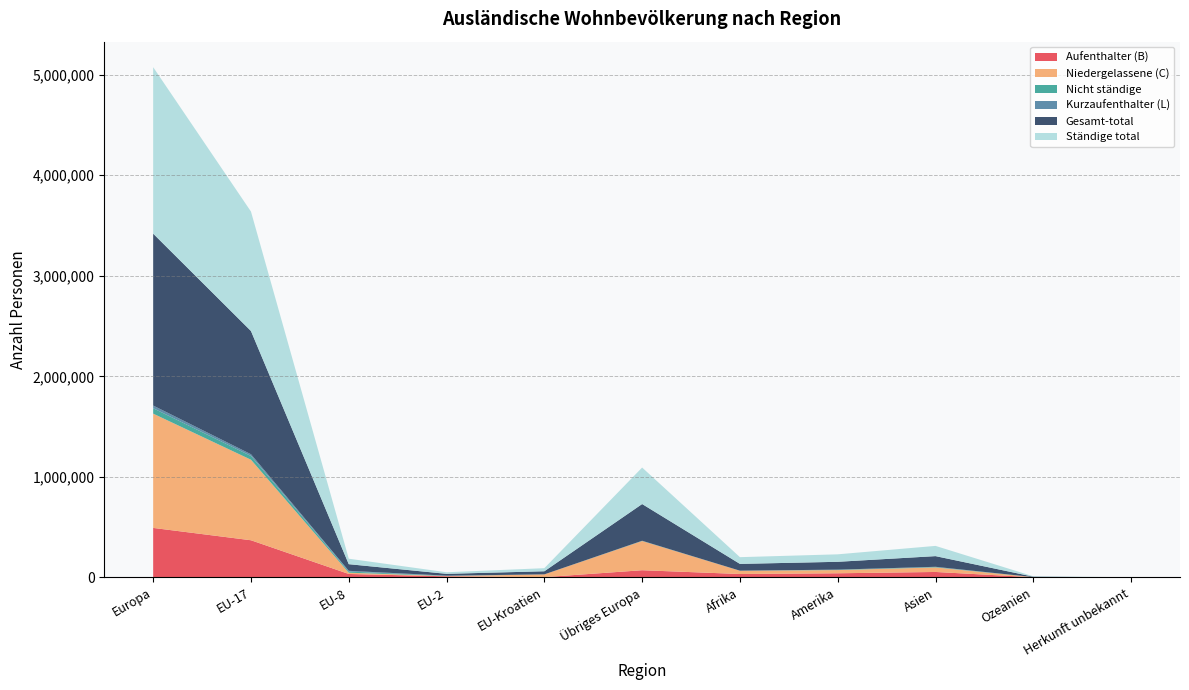

What is the difference between the maximum and minimum values in the Gesamt-total series?

1708567